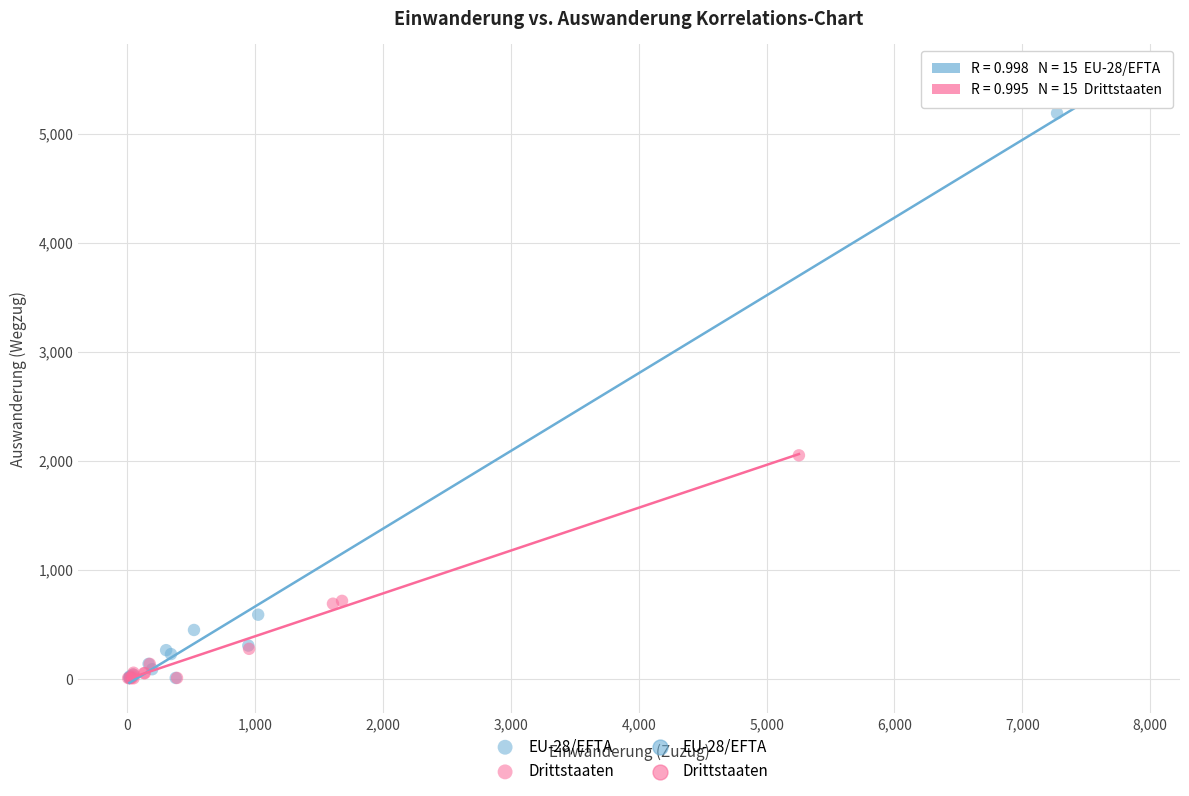

Which series has the widest spread of Y values?

EU-28/EFTA